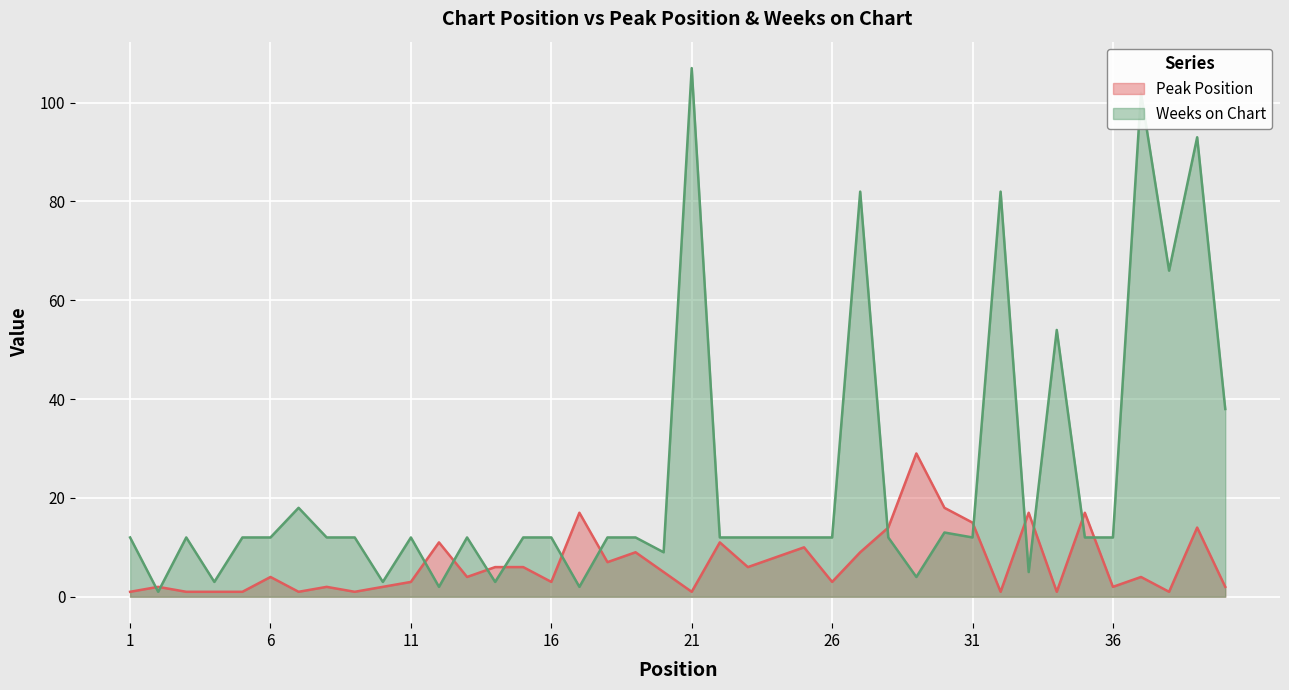

Between 11 and 36, which is larger?

11